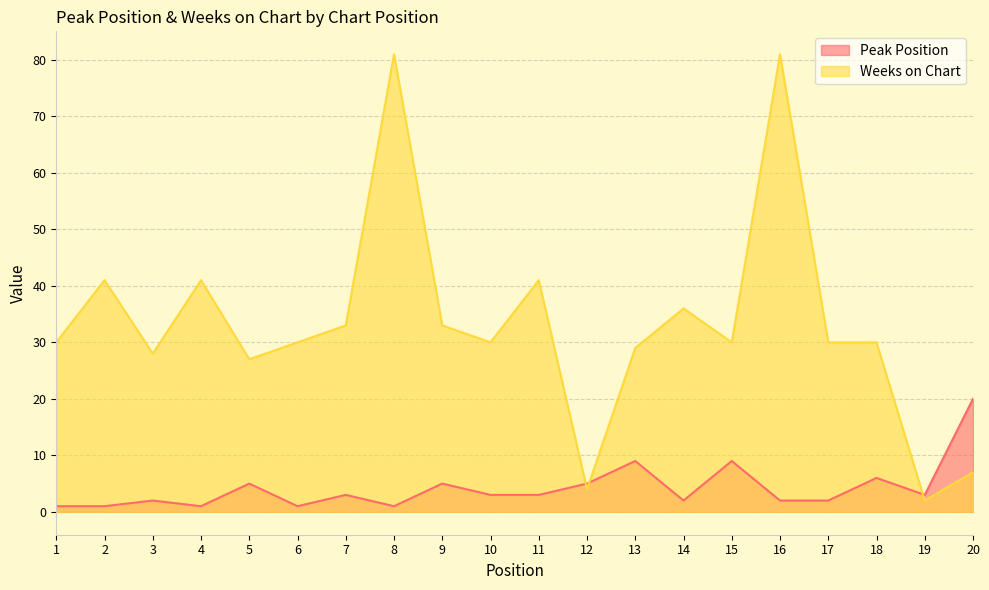

How many lines are shown in the chart?

2